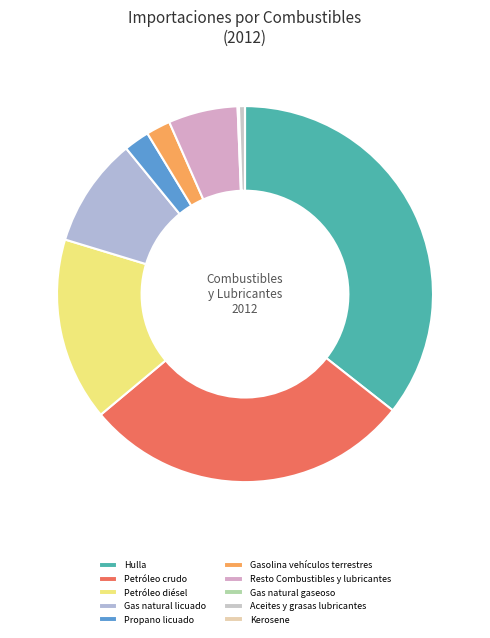

Is there a majority slice in this chart?

No